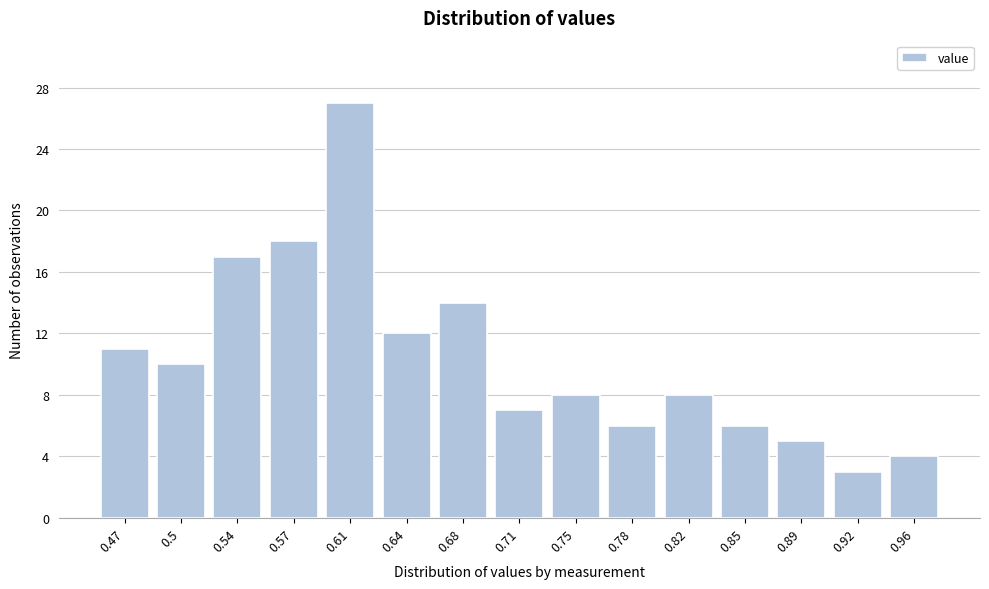

Reading left to right, list all the values displayed in this chart.

0.47=11	0.5=10	0.54=17	0.57=18	0.61=27	0.64=12	0.68=14	0.71=7	0.75=8	0.78=6	0.82=8	0.85=6	0.89=5	0.92=3	0.96=4